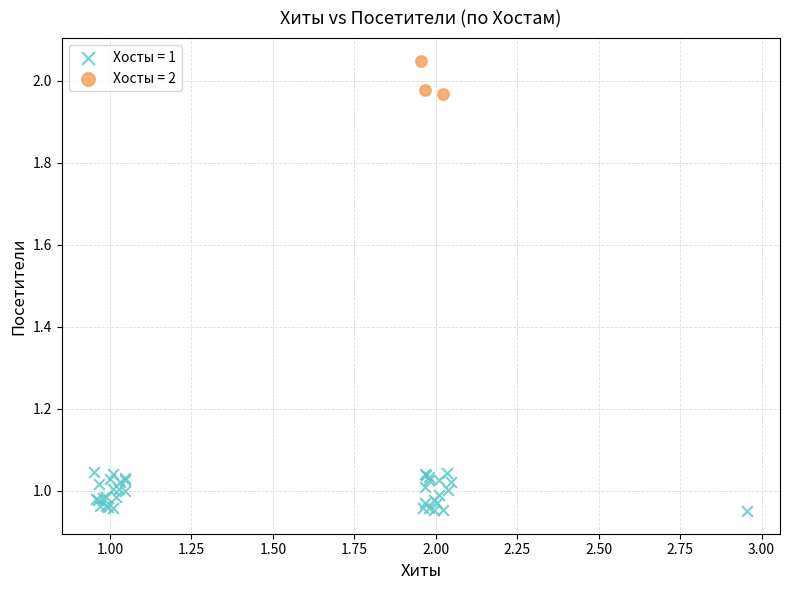

Which series contains the highest Y value?

Хосты = 2